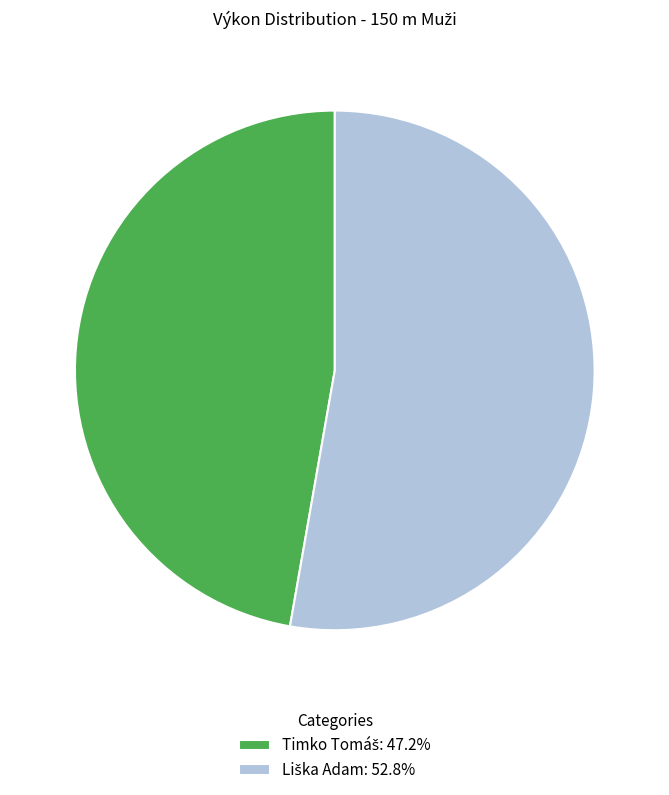

Does any single category account for the majority?

Yes